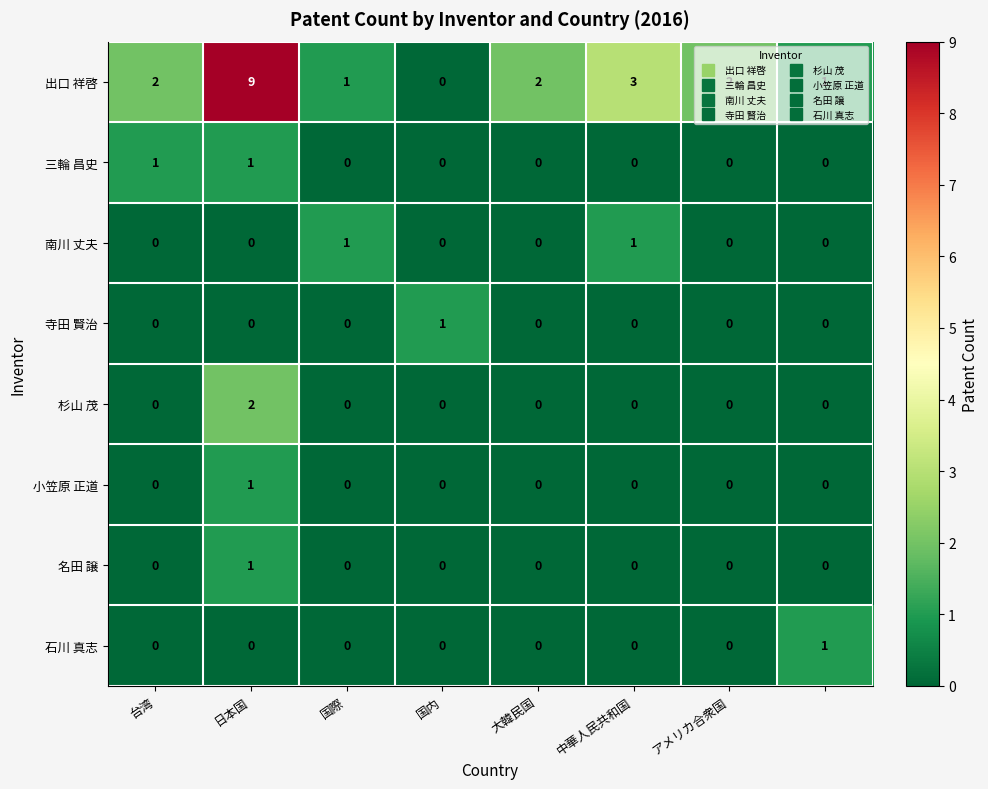

What is the greatest value displayed?

9